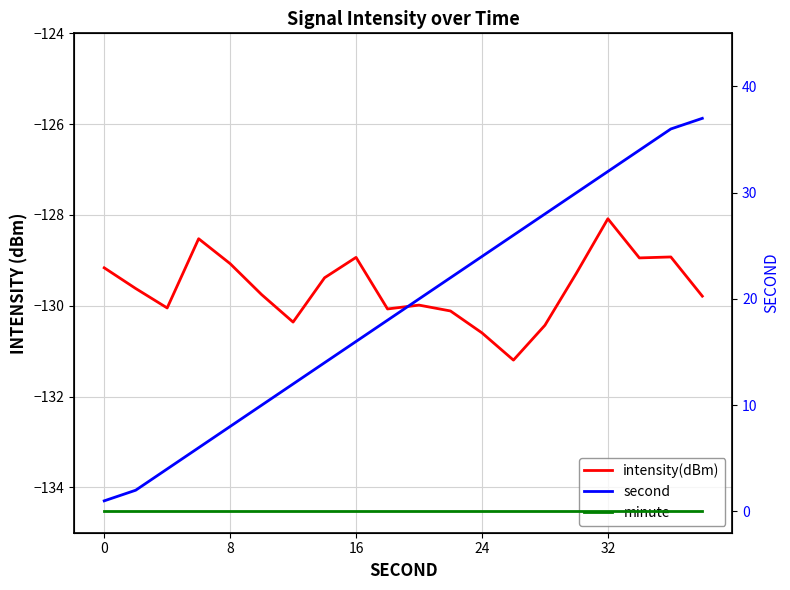

True or false: second has a value of 22.4 at 17.

False